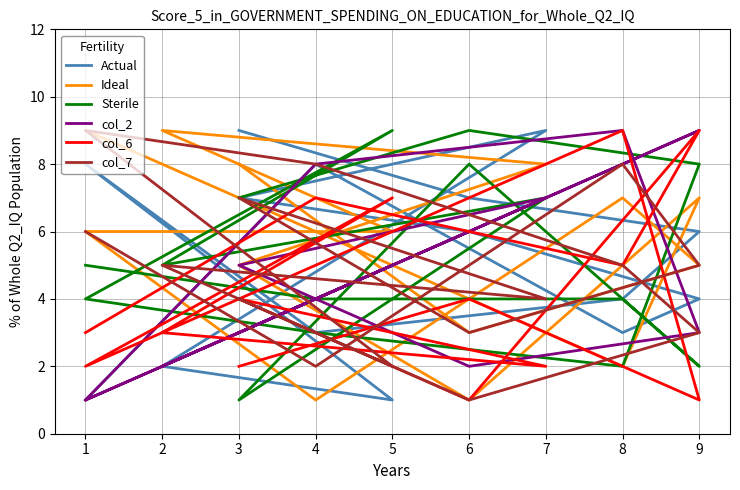

Reading left to right, what are all the values shown in this chart?

Actual: 9	7	6	4	3	8	1	2	9	7	6	4	3	8	1
Ideal: 8	3	5	7	1	6	6	9	8	5	1	7	2	6	9
Sterile: 7	9	8	2	3	4	9	5	7	1	8	2	4	4	5
col_2: 3	6	9	8	4	1	5	2	7	5	2	3	9	8	1
col_6: 2	4	1	9	5	2	7	3	2	4	1	9	5	7	3
col_7: 4	1	3	5	8	9	2	5	4	7	3	5	8	2	6